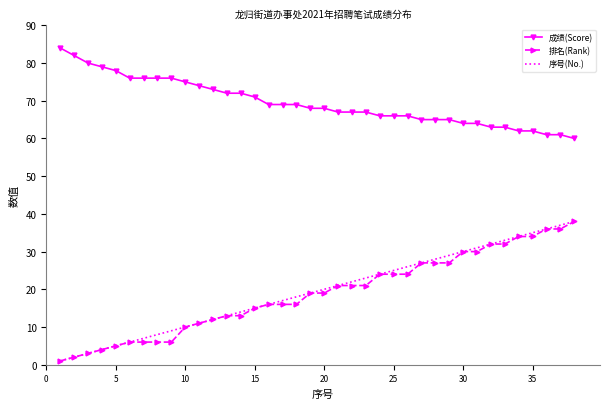

What is the maximum value shown in the chart?

84